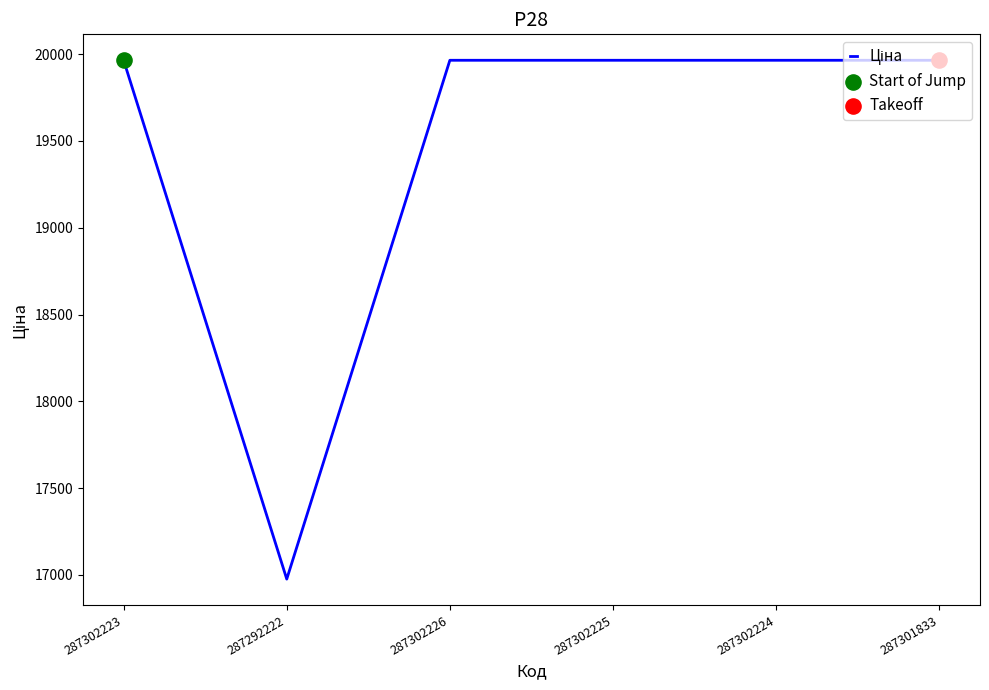

What is the change in value from 287292222 to 287302225?

+2987.8